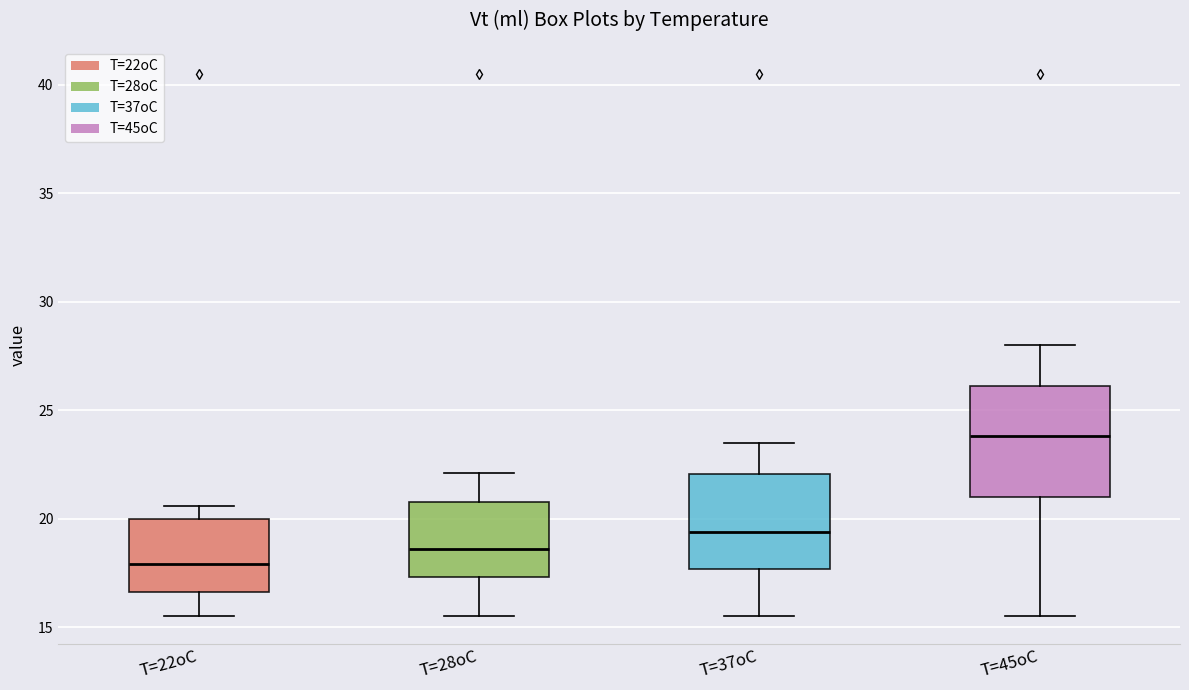

Reading left to right, read every box against the y-axis: the position of its median line, the range the box covers, and the ends of its whiskers. The values are not printed on the chart, so give them approximately, as read against the axis.

T=22oC: median 18.0, box 16.5 to 20.0, whiskers 15.5 to 20.5
T=28oC: median 18.5, box 17.5 to 21.0, whiskers 15.5 to 22.0
T=37oC: median 19.5, box 17.5 to 22.0, whiskers 15.5 to 23.5
T=45oC: median 24.0, box 21.0 to 26.0, whiskers 15.5 to 28.0